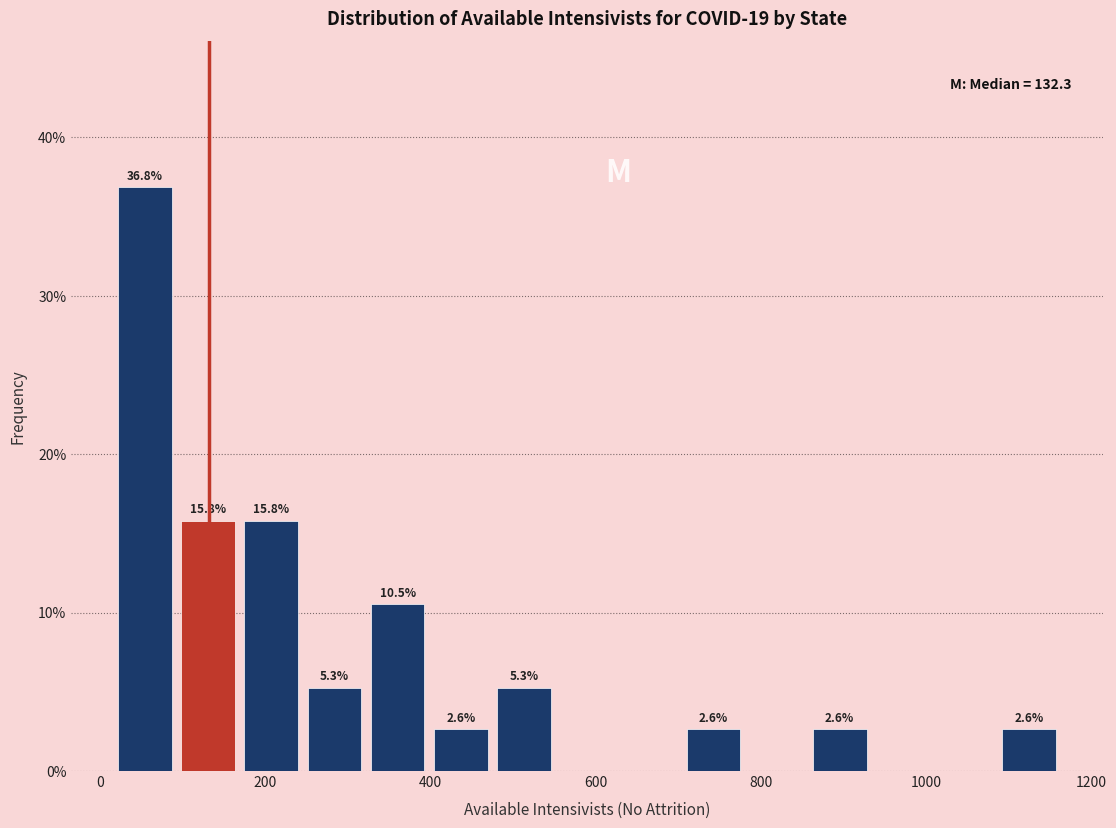

Around what value on the x-axis is the tallest bar? Give the approximate position of its centre, as read against the axis.

60